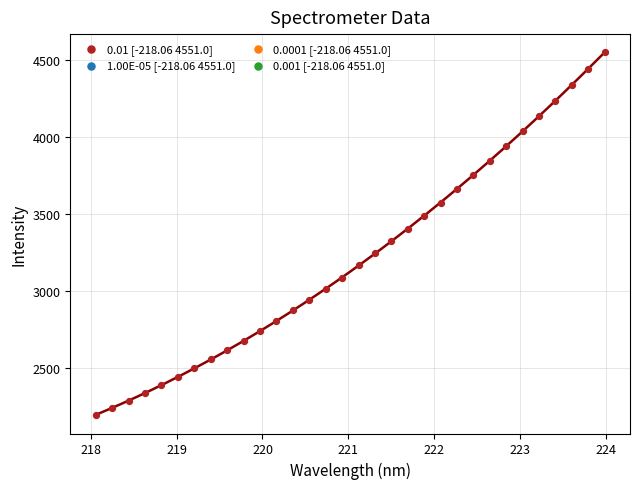

What is the range of X values (max minus min)?

5.9